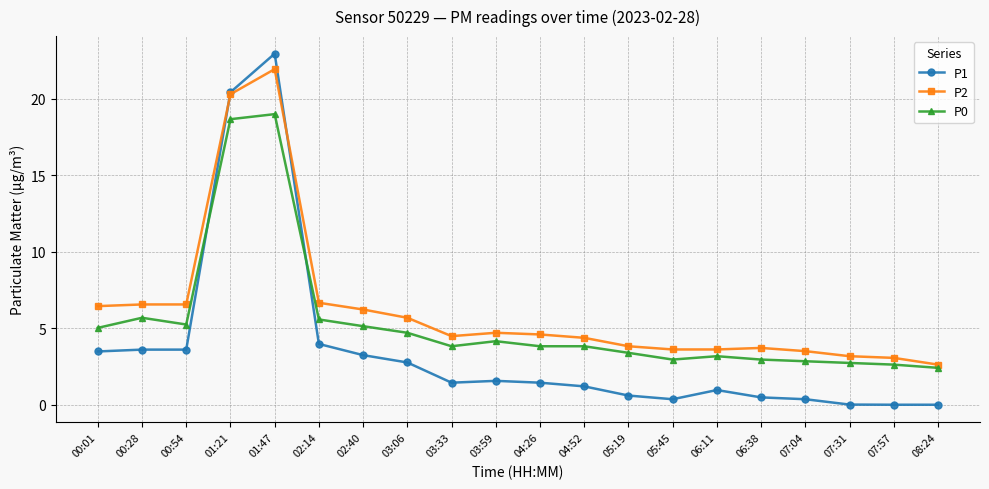

What is the maximum value for P1?

22.9